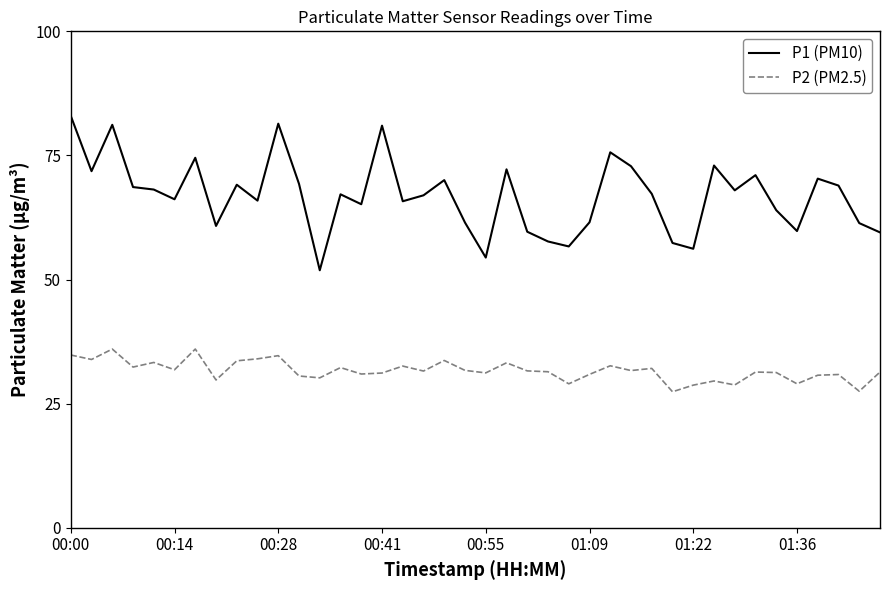

What is the lowest value of the P1 (PM10) series?

51.9